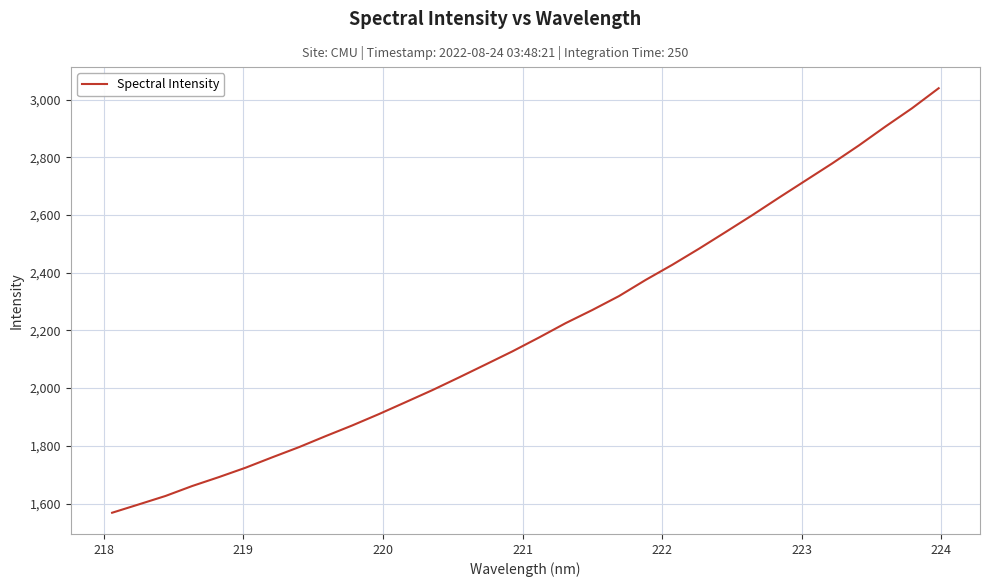

What is the maximum value shown in the chart?

3039.2